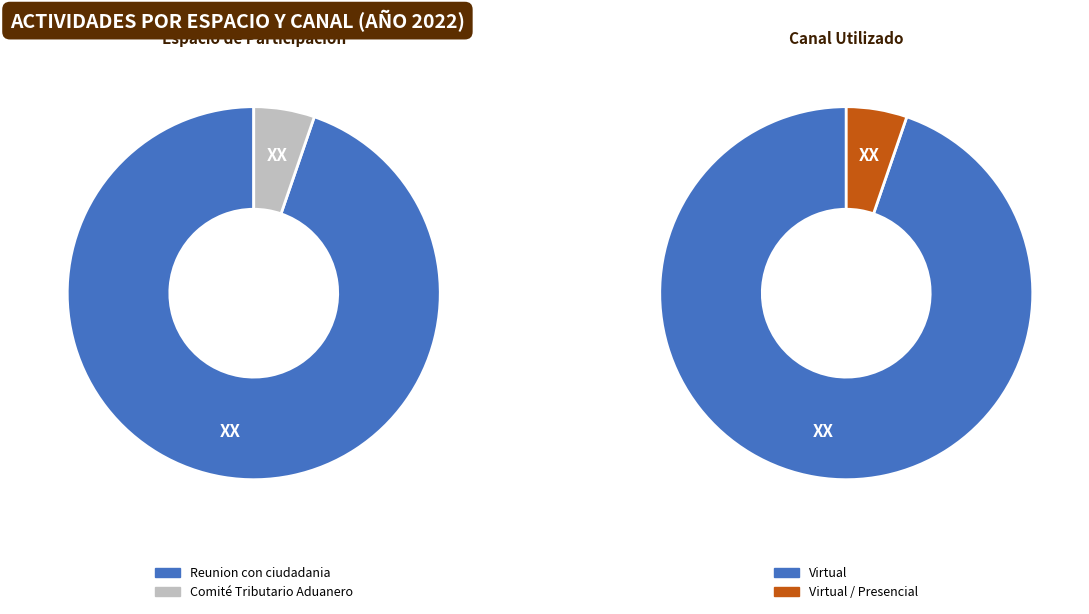

How many segments does this pie chart have?

2